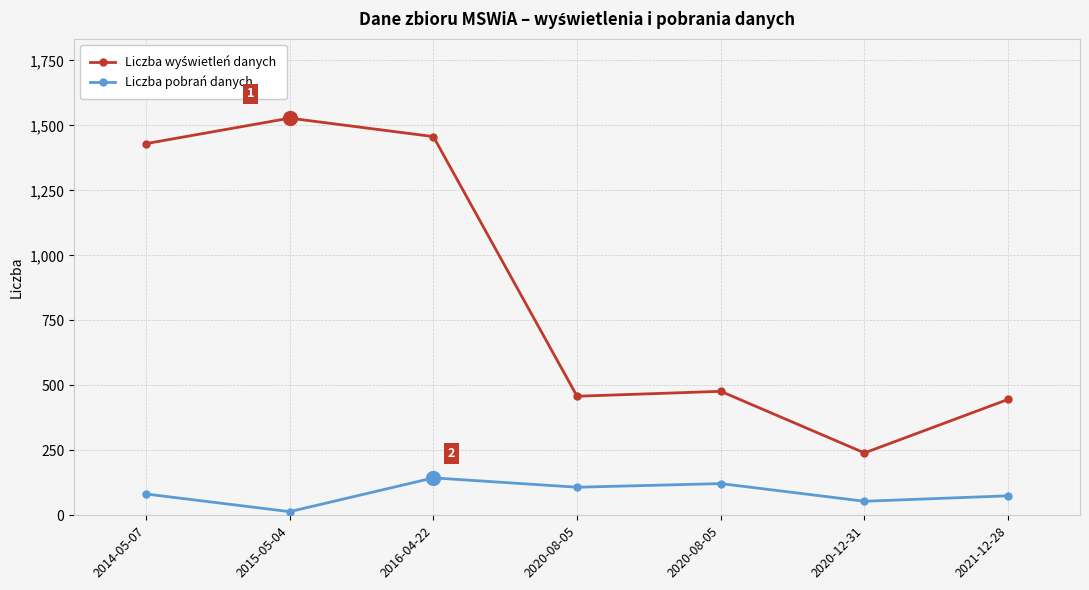

Count the number of categories in the chart.

7